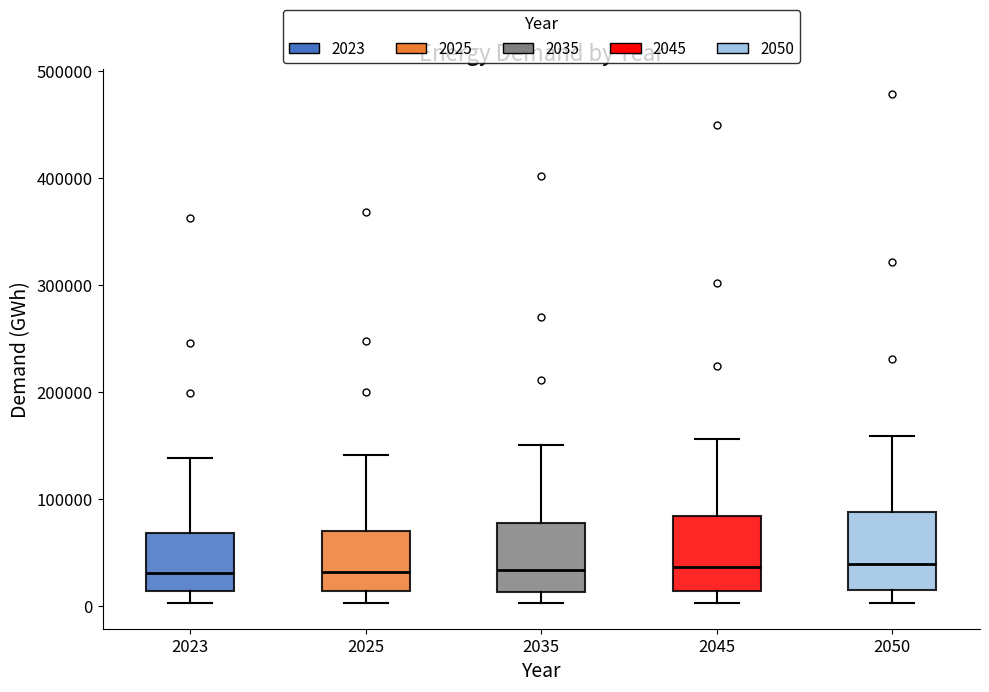

Where is the upper edge of the box at x = 2023 on the y-axis? The values are not printed on the chart, so give them approximately, as read against the axis.

70000